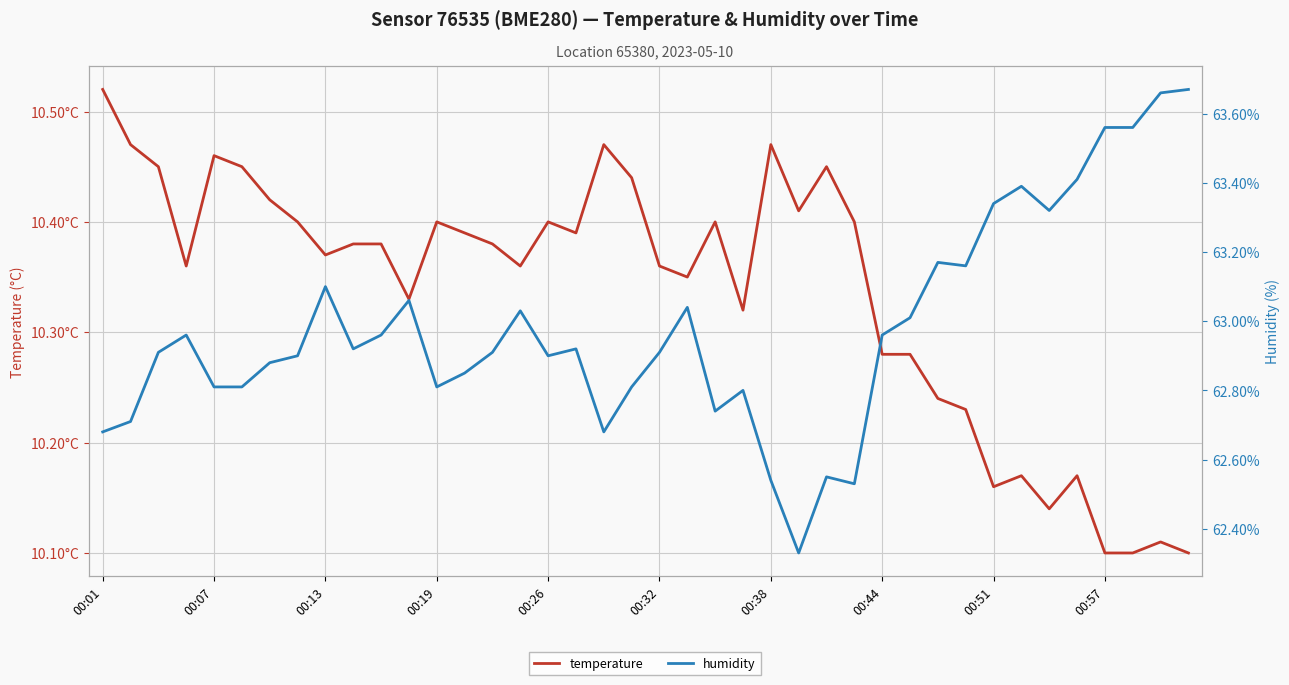

At which label is humidity closest to 63?

29